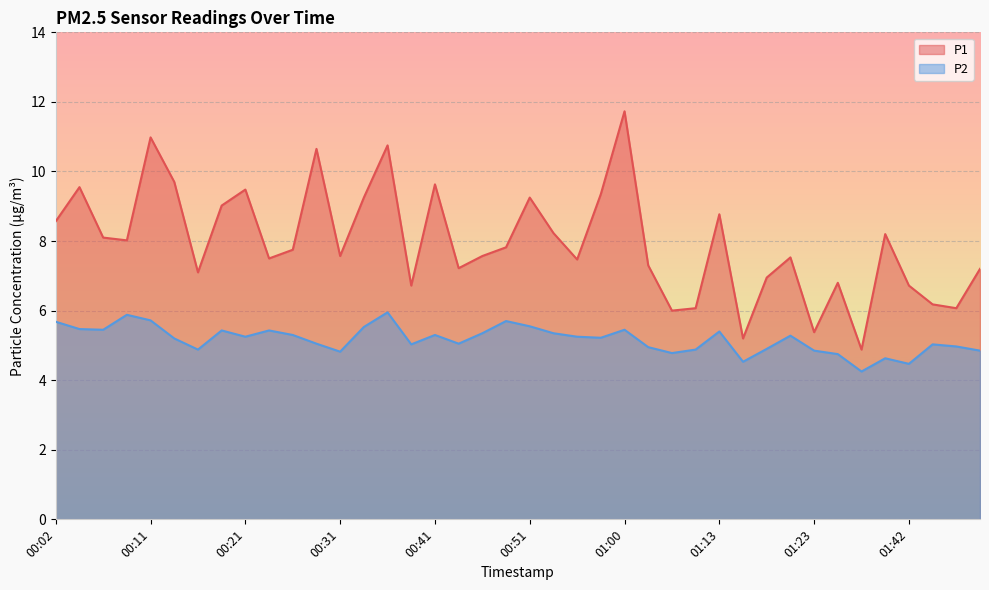

What is the difference between the highest and lowest values at 00:51?

3.7